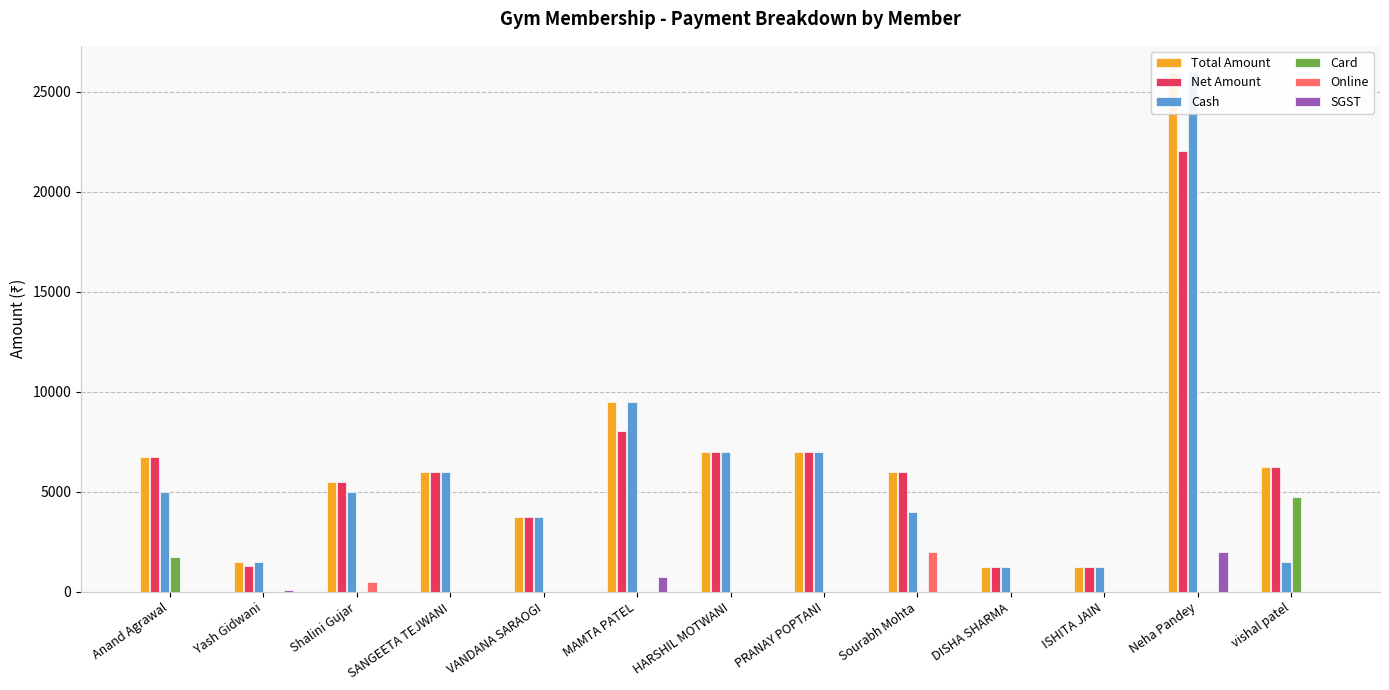

Which label corresponds to the smallest value in the chart?

Yash Gidwani